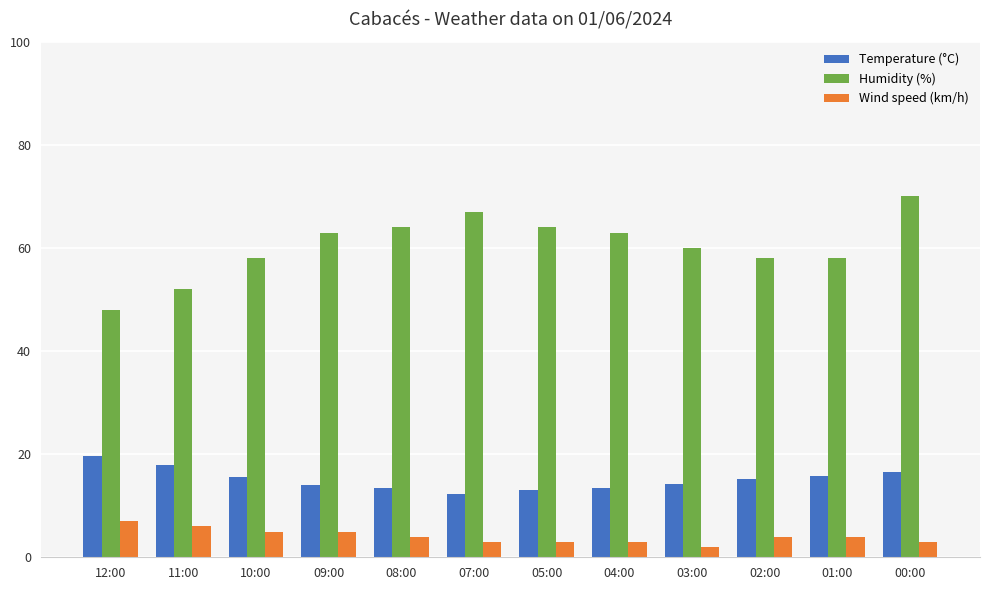

The value of Wind speed (km/h) at 12:00 is 10.3. True or false?

False